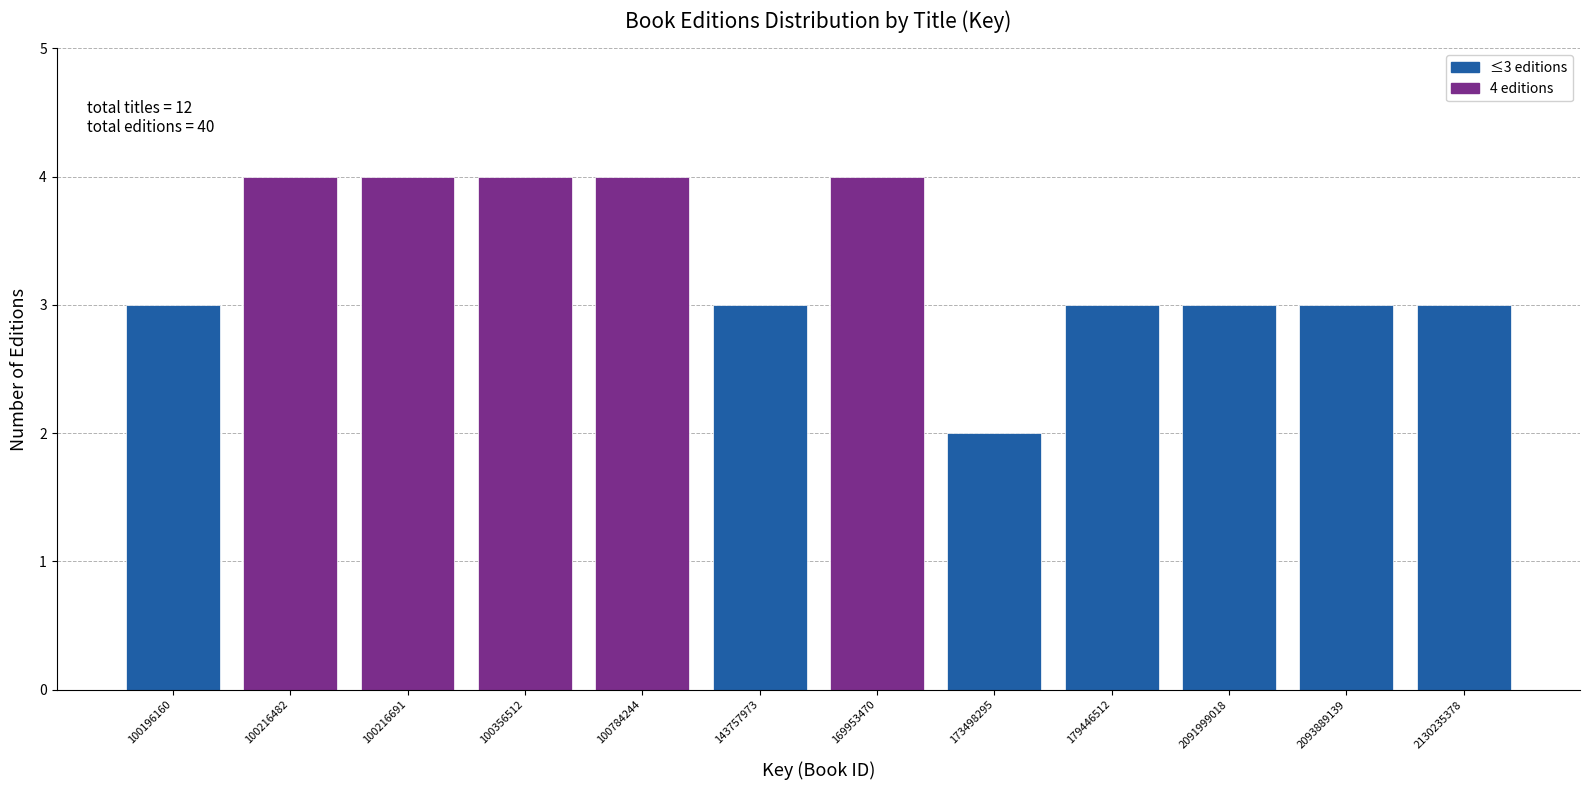

Reading left to right, what are all the values shown in this chart?

100196160=3	100216482=4	100216691=4	100356512=4	100784244=4	143757973=3	169953470=4	173498295=2	179446512=3	2091999018=3	2093889139=3	2130235378=3